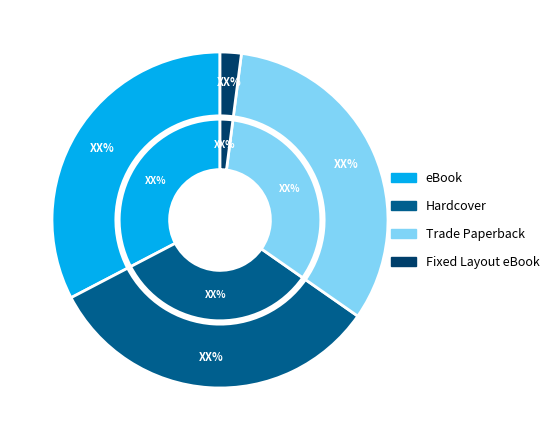

To the nearest percent, what is the difference between the Trade Paperback and Fixed Layout eBook slice percentages?

31%